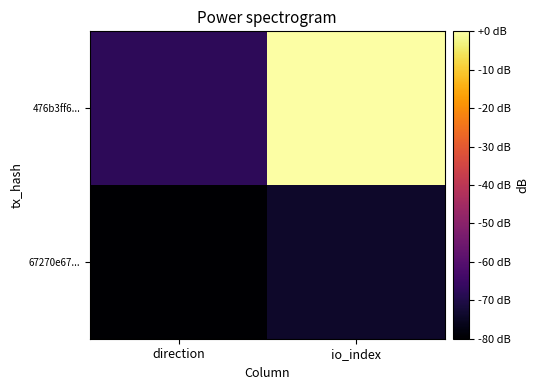

Which has a higher value, io_index or direction?

io_index